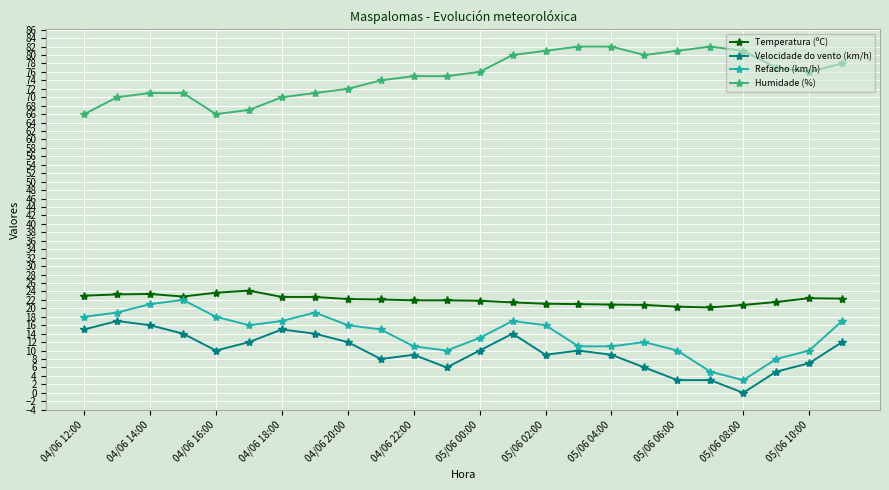

Which series has the largest total across all categories?

Humidade (%)